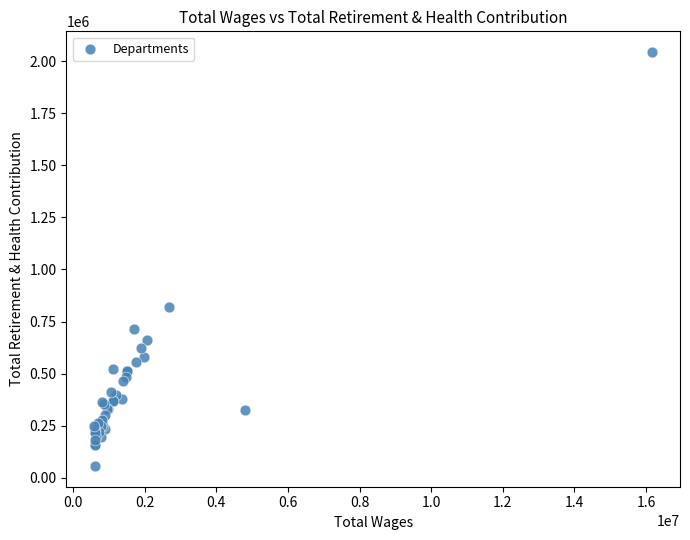

What Y value in the scatter plot is closest to 1050280?

818077